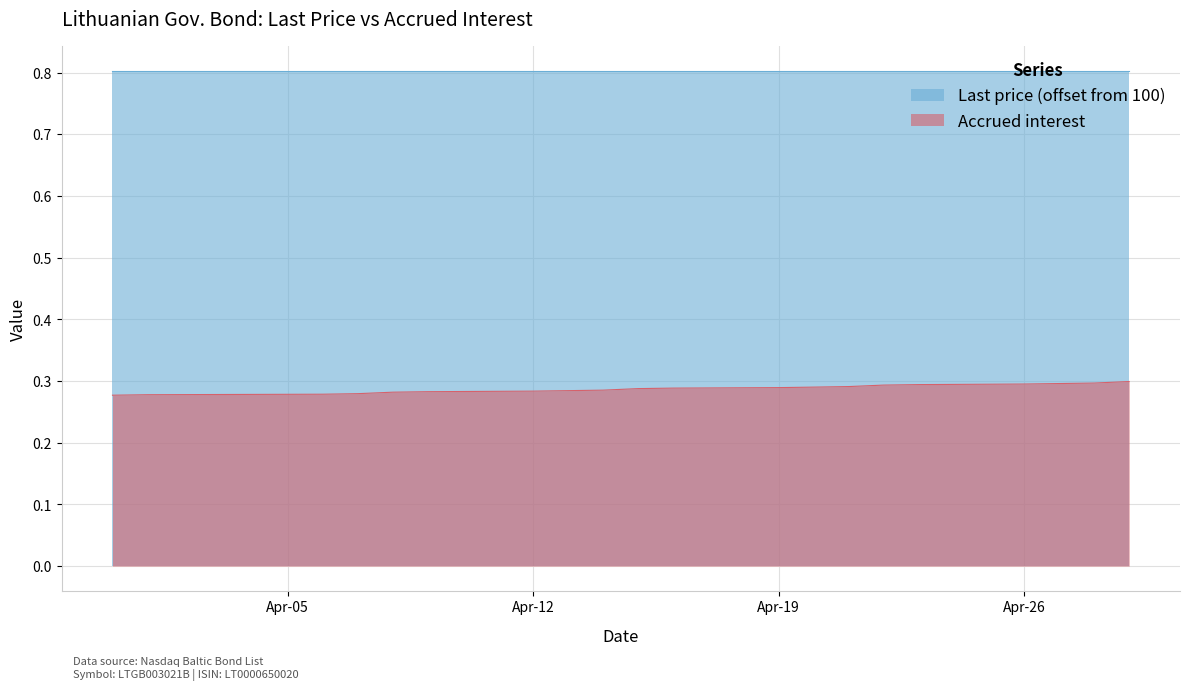

Between 2021-04-20 and 2021-04-29, which is larger?

2021-04-29